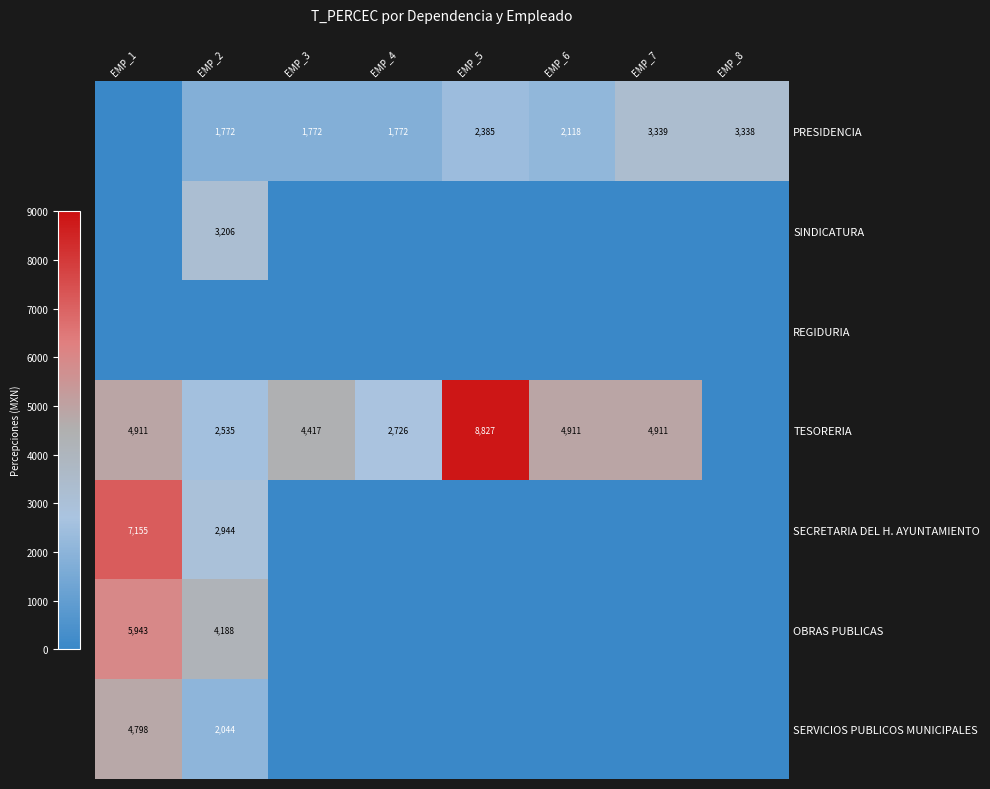

At which category does the chart reach its minimum across all series?

EMP_1